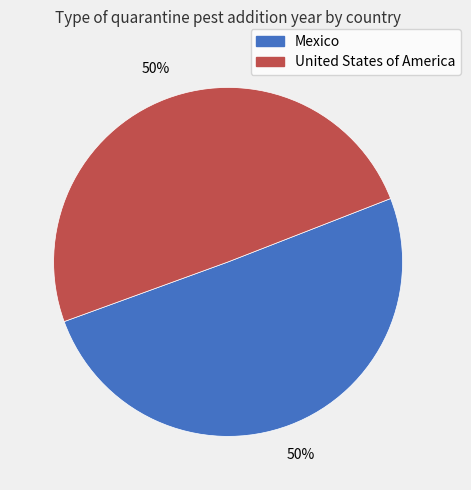

The United States of America slice represents 62% of the pie. True or false?

False